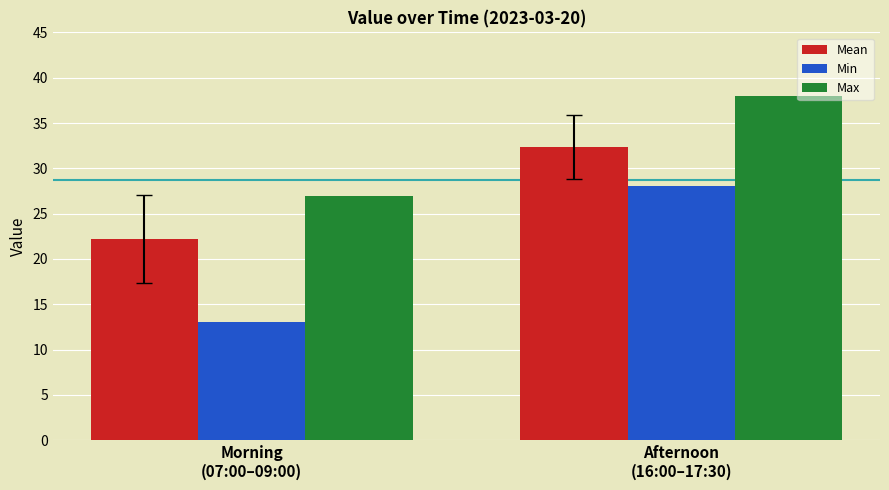

What is the sum of the Mean values at Afternoon
(16:00–17:30) and Morning
(07:00–09:00)?

54.5